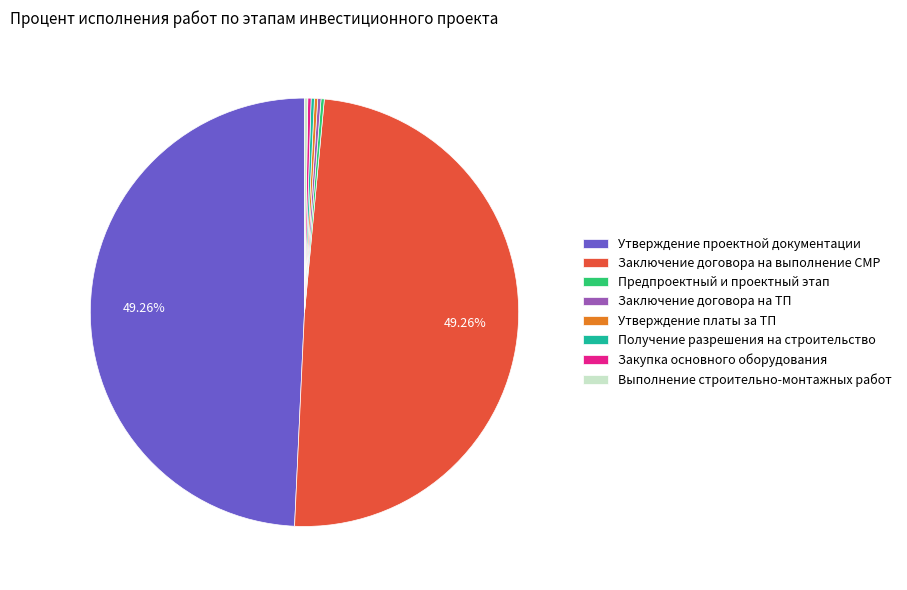

Does Утверждение проектной документации represent more than half of the total?

No